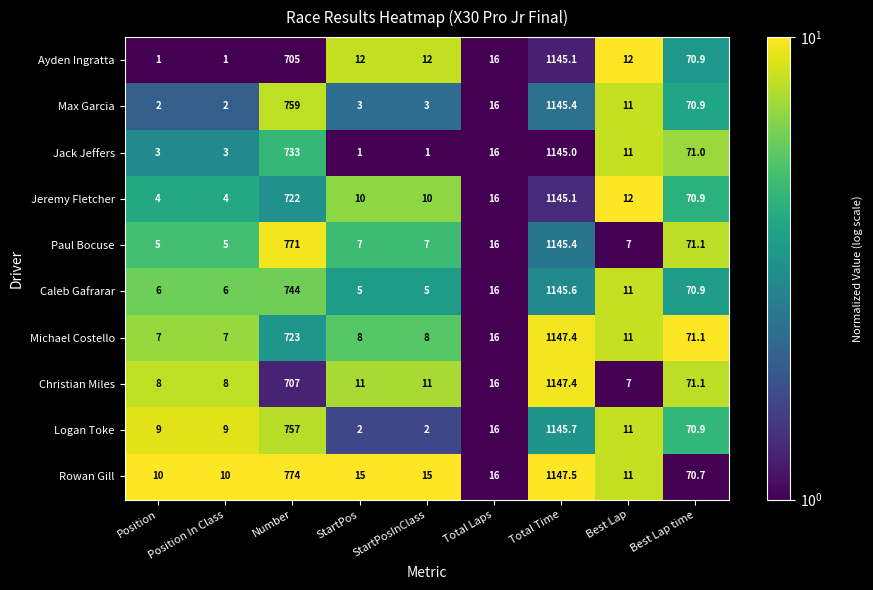

Which category has the highest value across all series?

Total Time